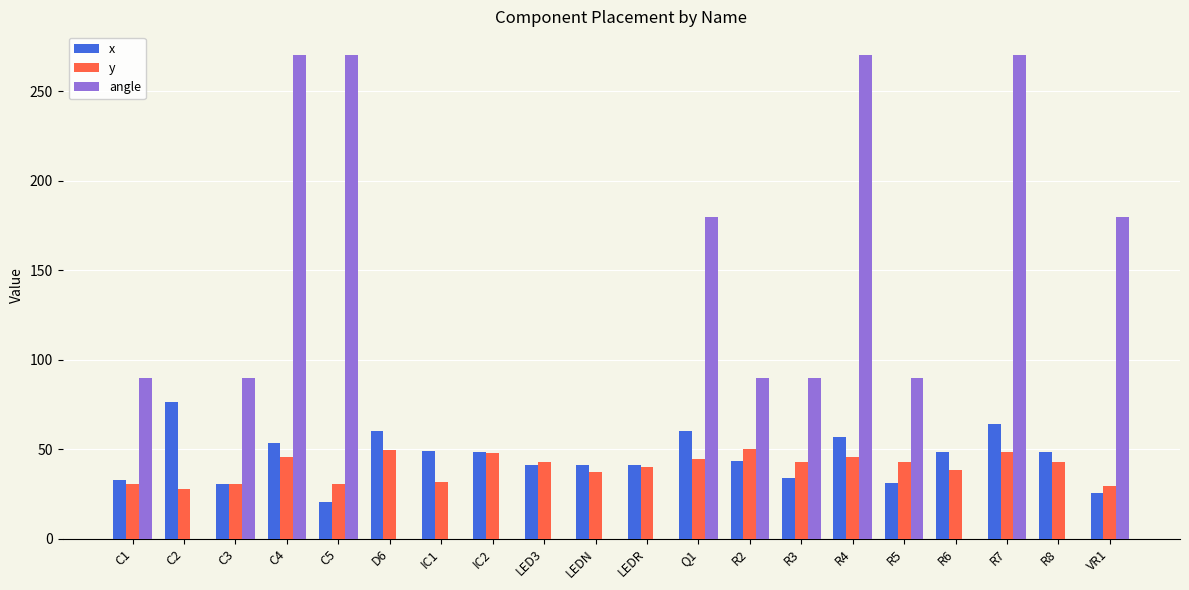

Which series has the largest range (max minus min)?

angle